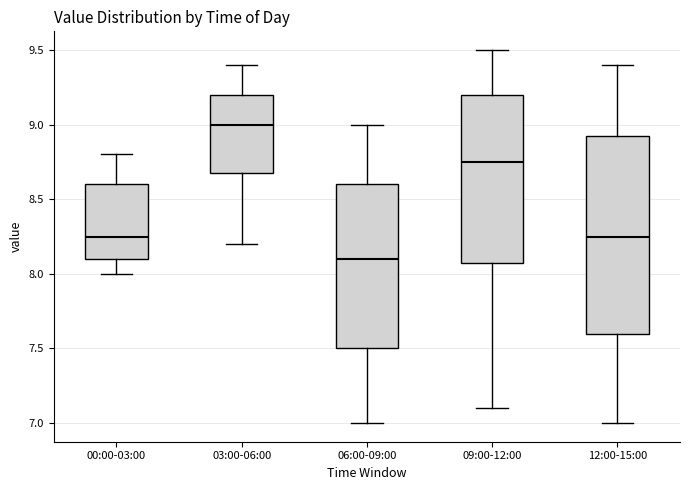

Reading left to right, transcribe this box plot: for each box, give where its median line is, the range the box spans, and where its two whiskers end, as read against the y-axis. The values are not printed on the chart, so give them approximately, as read against the axis.

00:00-03:00: median 8.25, box 8.10 to 8.60, whiskers 8.00 to 8.80
03:00-06:00: median 9.00, box 8.70 to 9.20, whiskers 8.20 to 9.40
06:00-09:00: median 8.10, box 7.50 to 8.60, whiskers 7.00 to 9.00
09:00-12:00: median 8.75, box 8.10 to 9.20, whiskers 7.10 to 9.50
12:00-15:00: median 8.25, box 7.60 to 8.95, whiskers 7.00 to 9.40